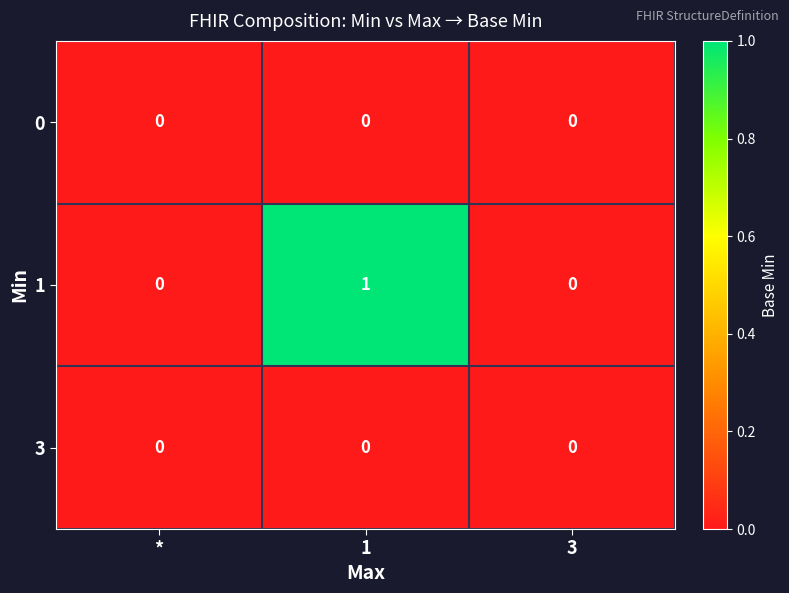

The 1 series shows 0 at 1. True or false?

False